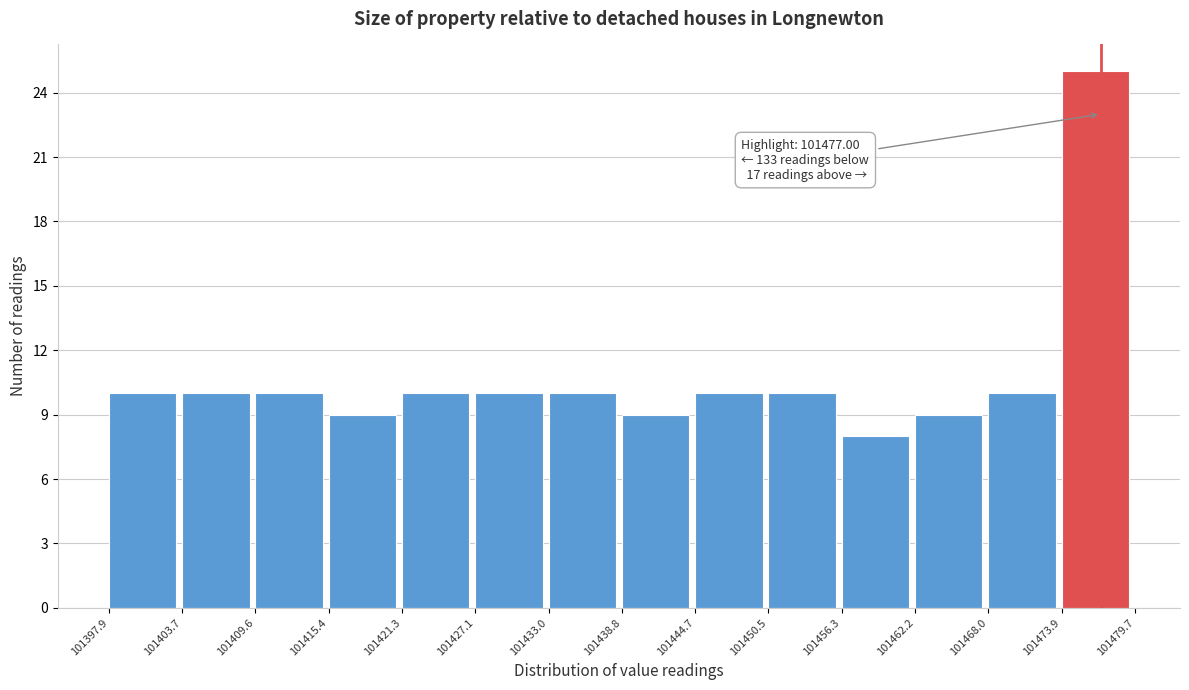

Over which range of the x-axis is the bar tallest?

101473.9 to 101479.7